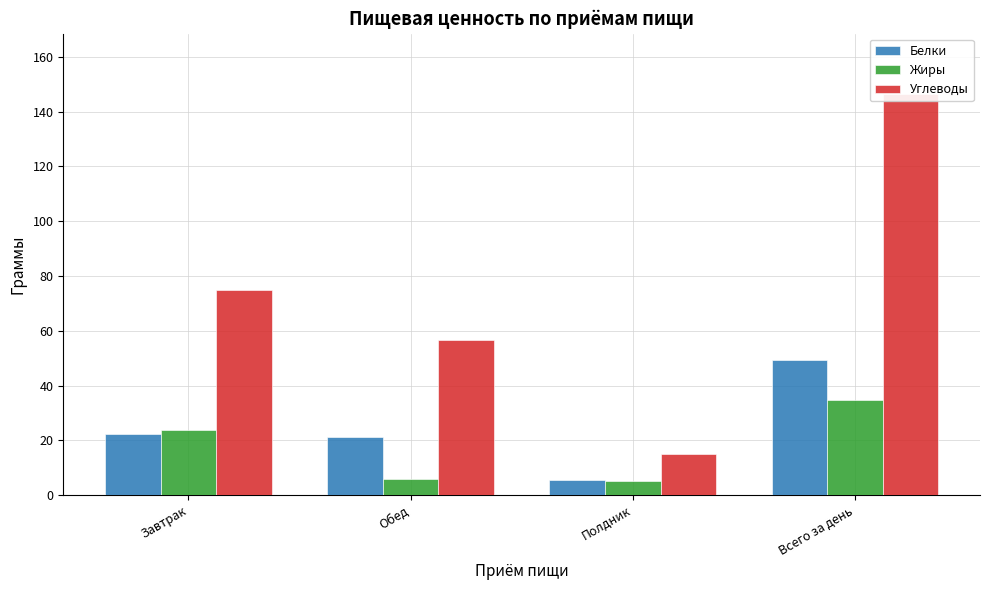

Which series has the widest spread of values?

Углеводы